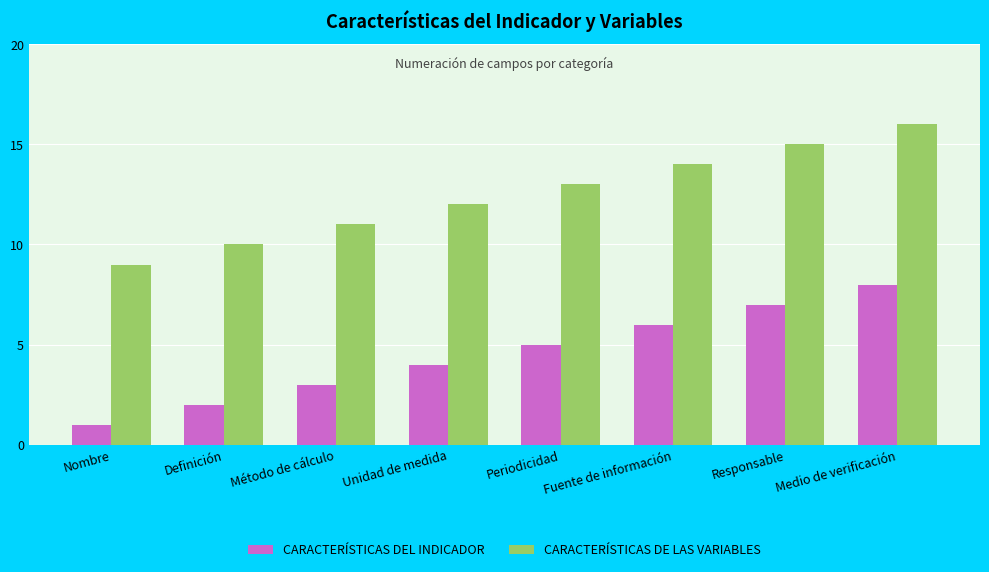

Reading left to right, list all the values displayed in this chart.

CARACTERÍSTICAS DEL INDICADOR: 1	2	3	4	5	6	7	8
CARACTERÍSTICAS DE LAS VARIABLES: 9	10	11	12	13	14	15	16